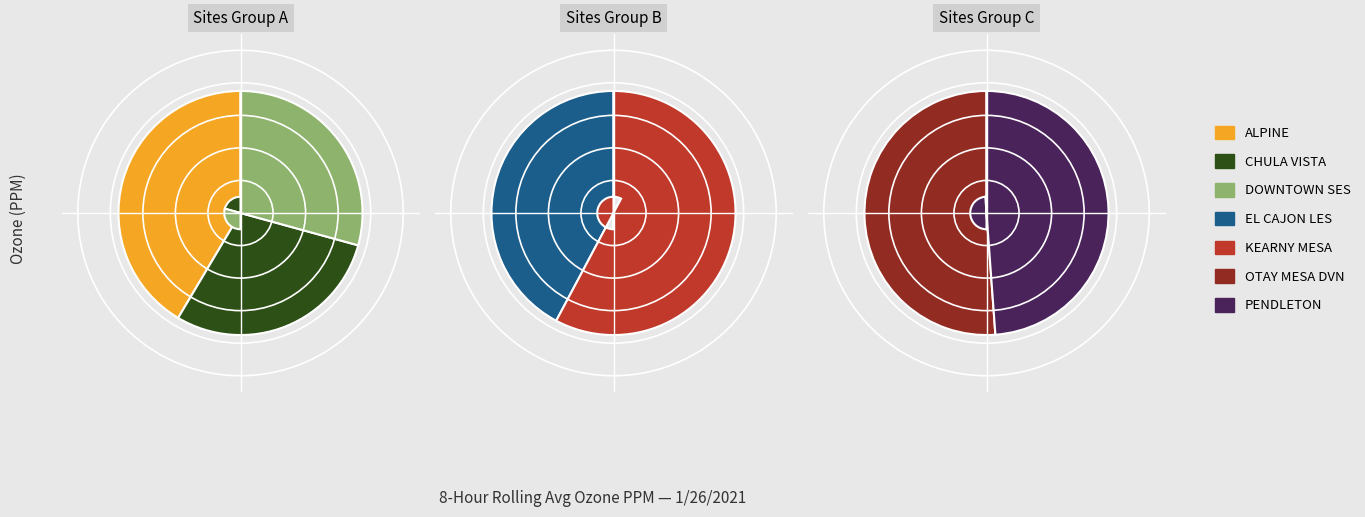

Does any single category account for the majority?

No